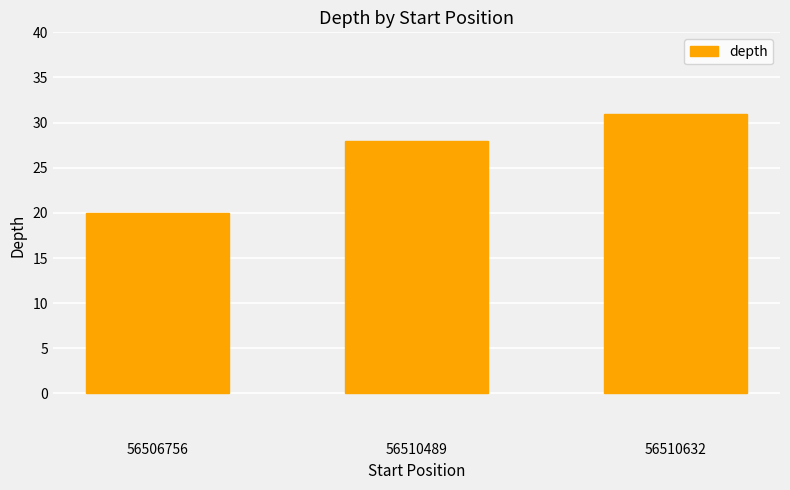

What is the change in value from 56506756 to 56510489?

+8